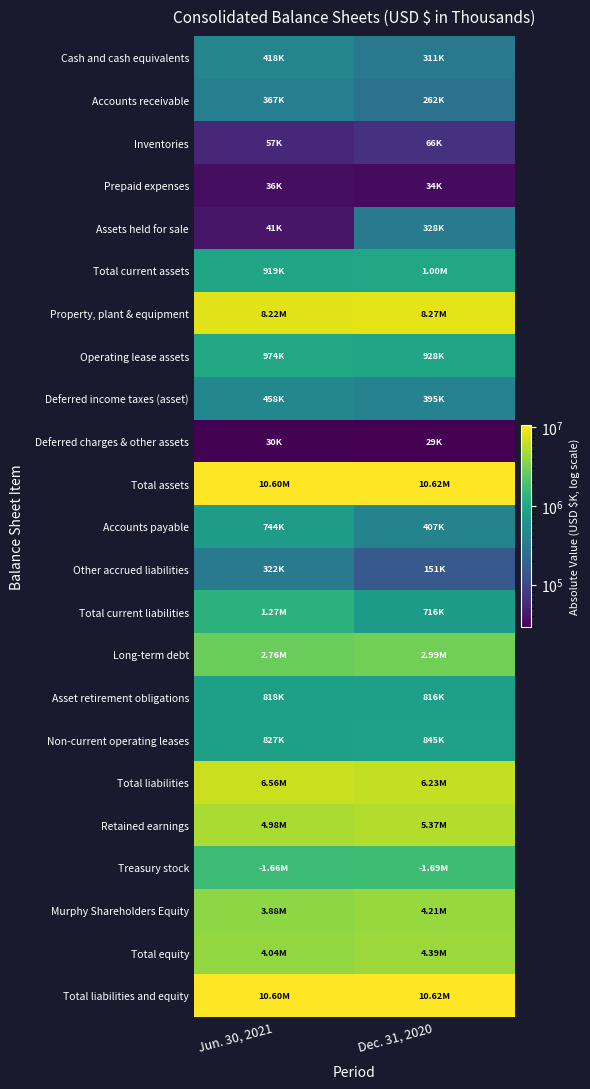

What is the smallest value displayed?

28611